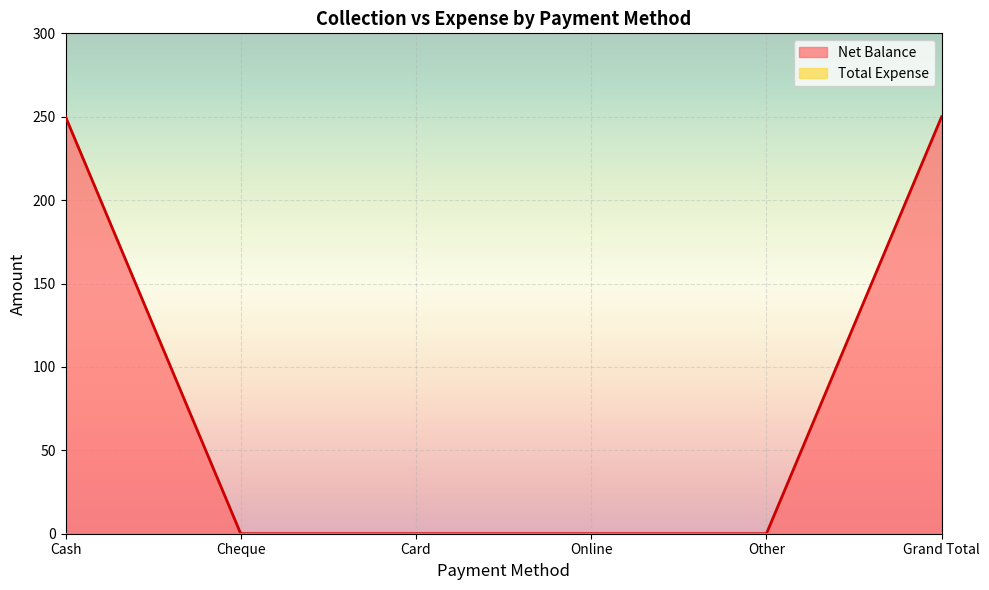

The chart shows a value of 0 at Cheque. True or false?

True